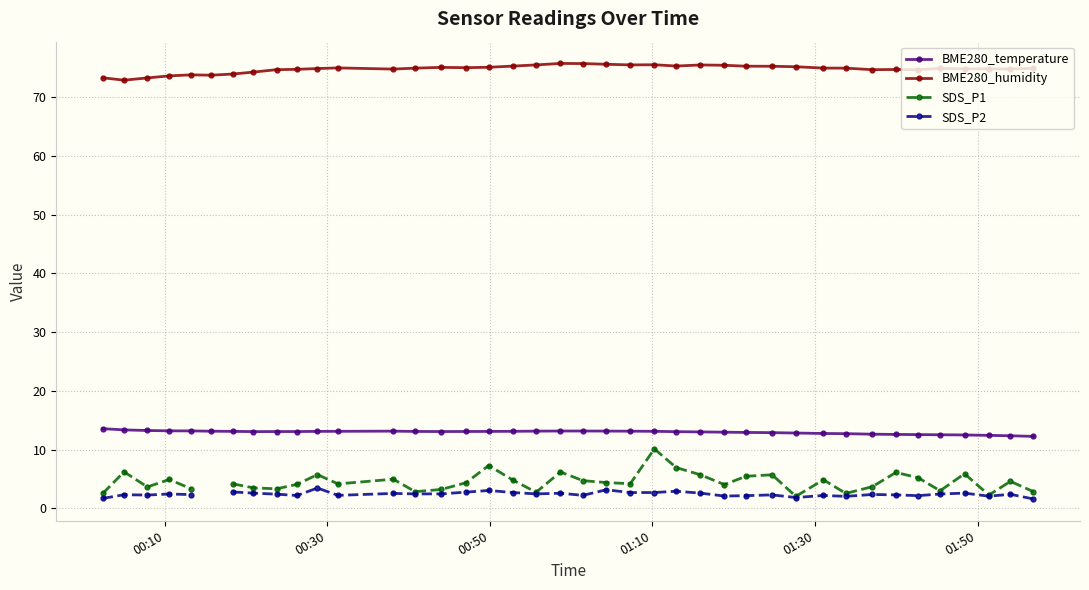

Rank the series by their maximum value, from highest to lowest.

BME280_humidity, BME280_temperature, SDS_P1, SDS_P2